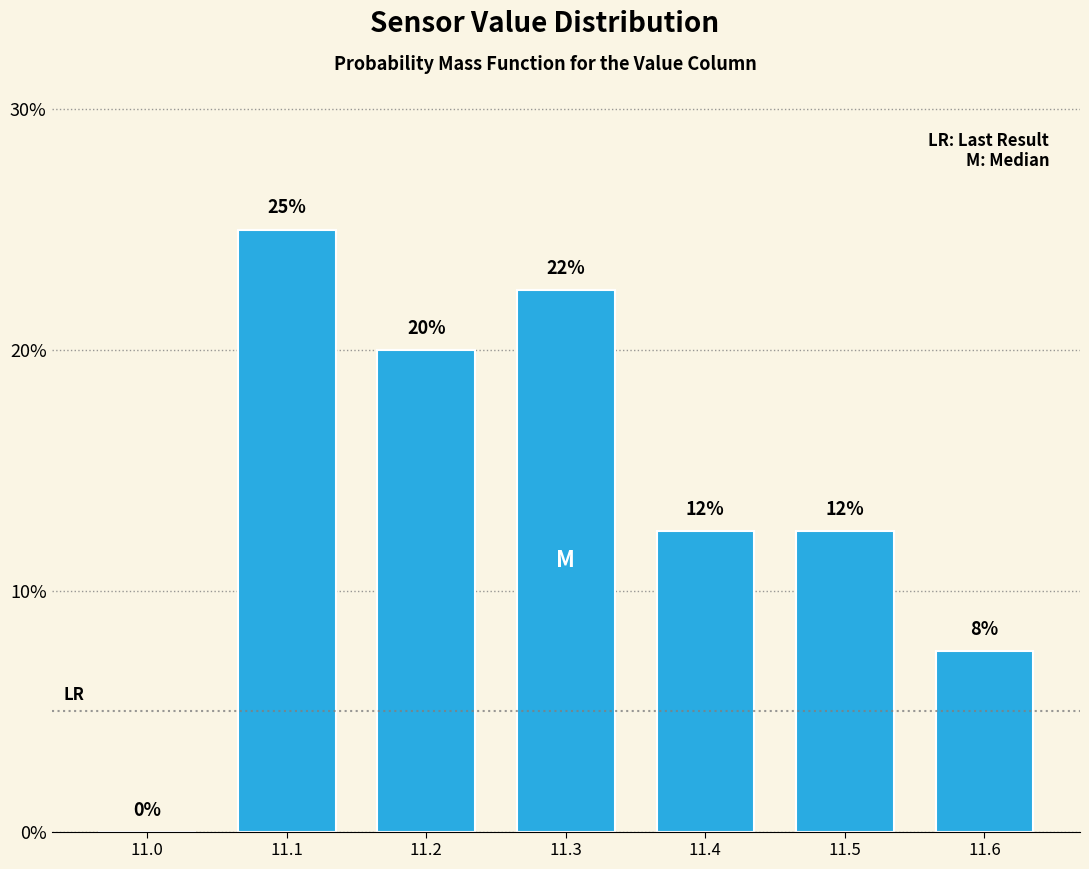

Are the bars horizontal?

No